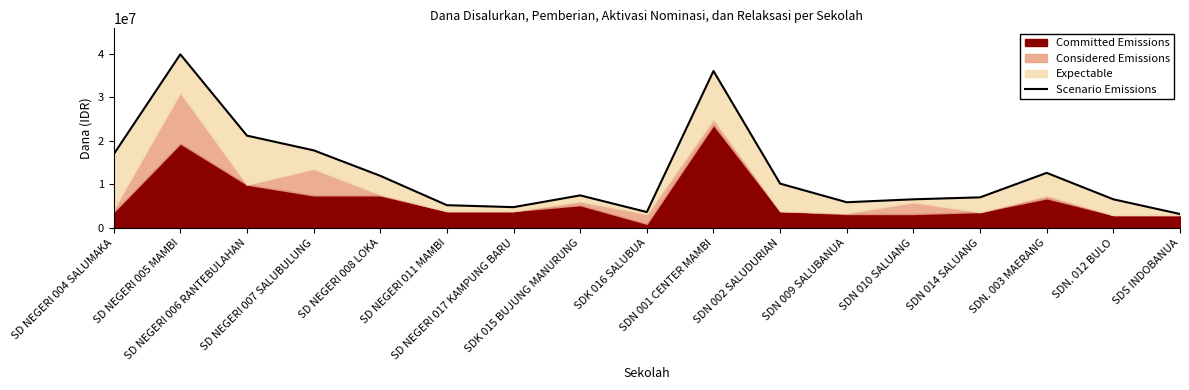

Reading left to right, what are all the values shown in this chart?

SD NEGERI 004 SALUMAKA=16875000	SD NEGERI 005 MAMBI=39825000	SD NEGERI 006 RANTEBULAHAN=21150000	SD NEGERI 007 SALUBULUNG=17775000	SD NEGERI 008 LOKA=11925000	SD NEGERI 011 MAMBI=5175000	SD NEGERI 017 KAMPUNG BARU=4725000	SDK 015 BUJUNG MANURUNG=7425000	SDK 016 SALUBUA=3600000	SDN 001 CENTER MAMBI=36000000	SDN 002 SALUDURIAN=10125000	SDN 009 SALUBANUA=5850000	SDN 010 SALUANG=6525000	SDN 014 SALUANG=6975000	SDN. 003 MAERANG=12600000	SDN. 012 BULO=6525000	SDS INDOBANUA=3150000